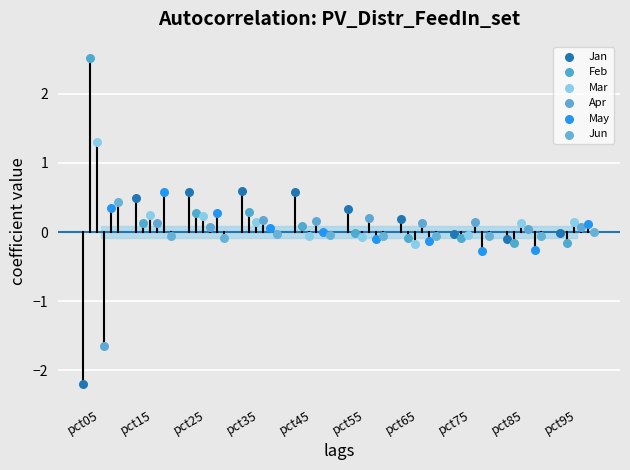

Which series reaches the minimum Y coordinate?

Jan